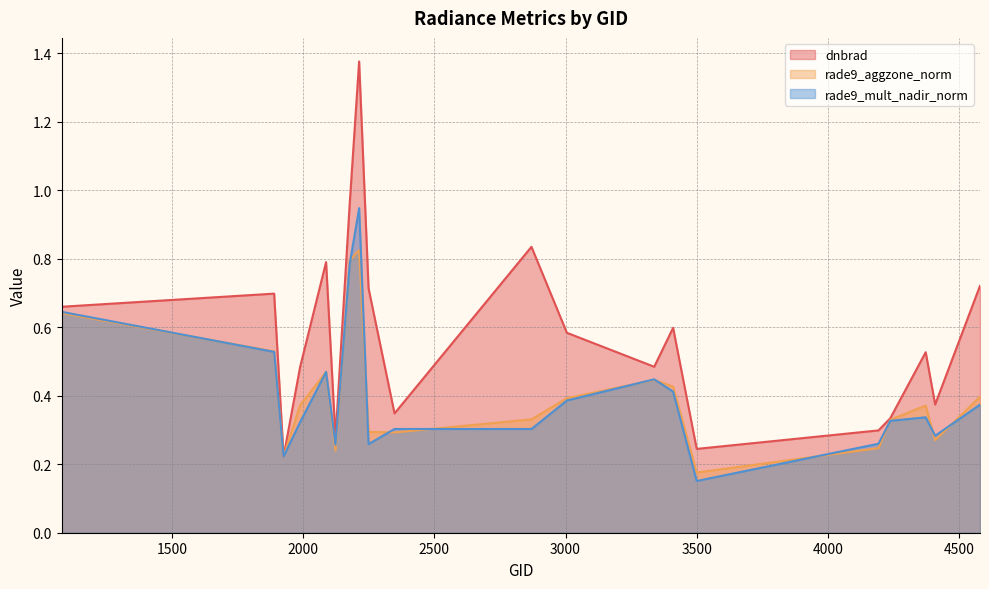

Which series has the largest total across all categories?

dnbrad